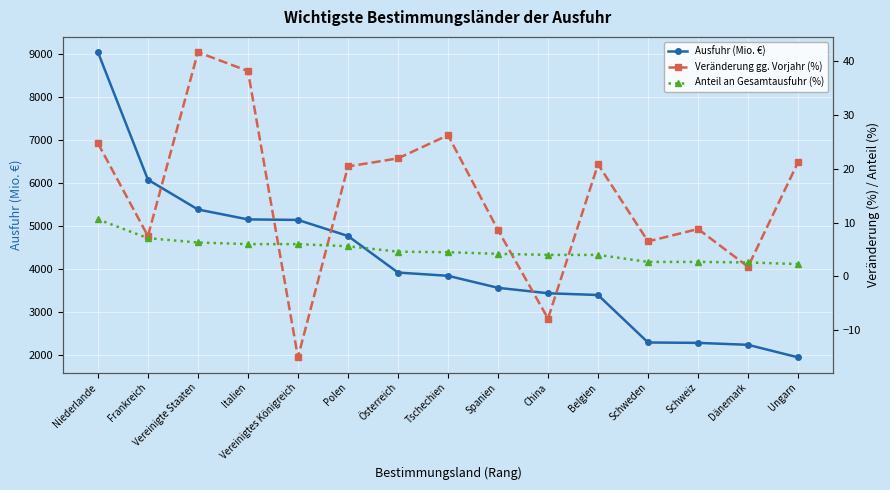

True or false: Ausfuhr (Mio. €) has a value of 3569.0 at Spanien.

True